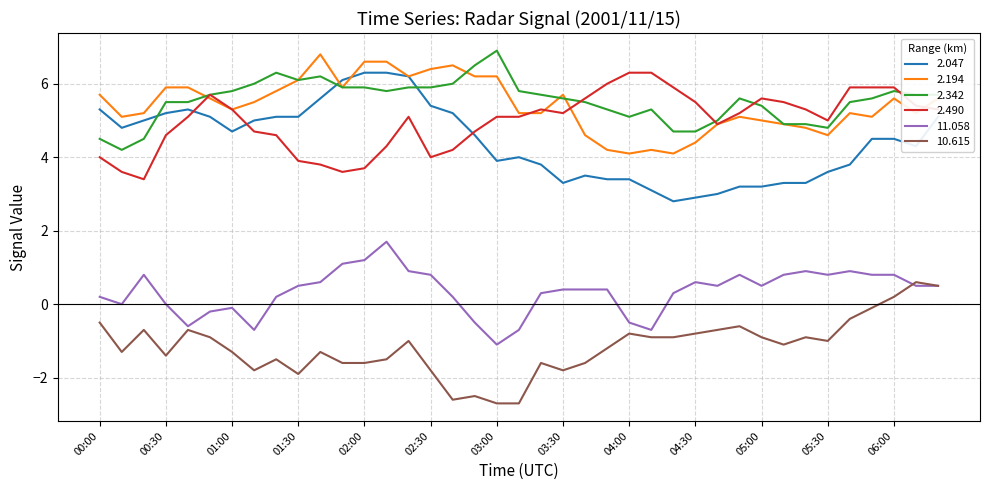

What is the smallest value displayed?

-2.7